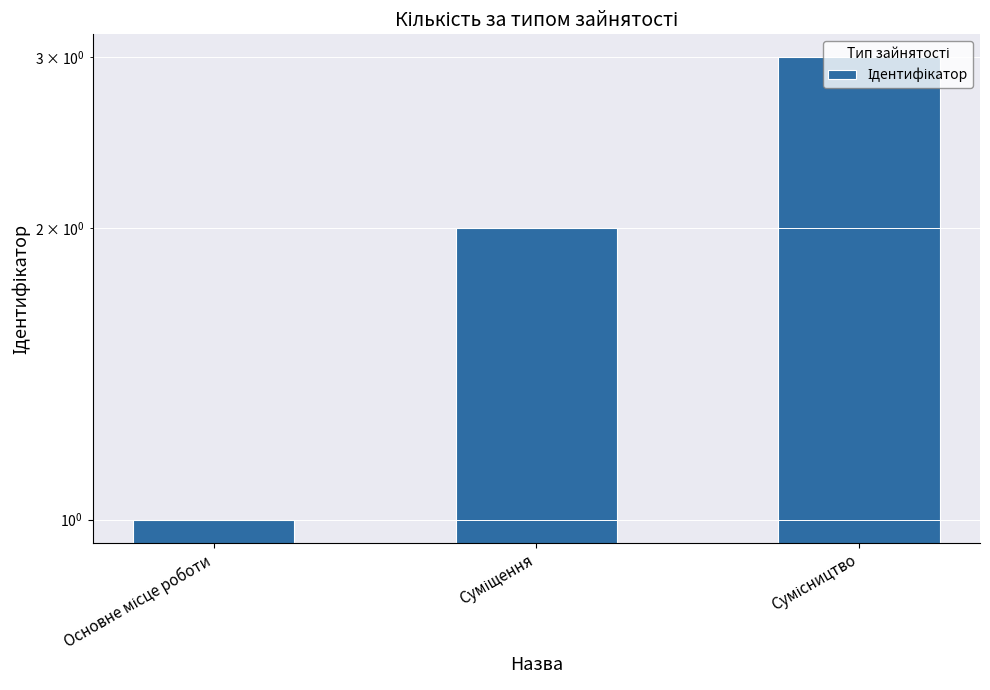

What position from the left is Суміщення?

2